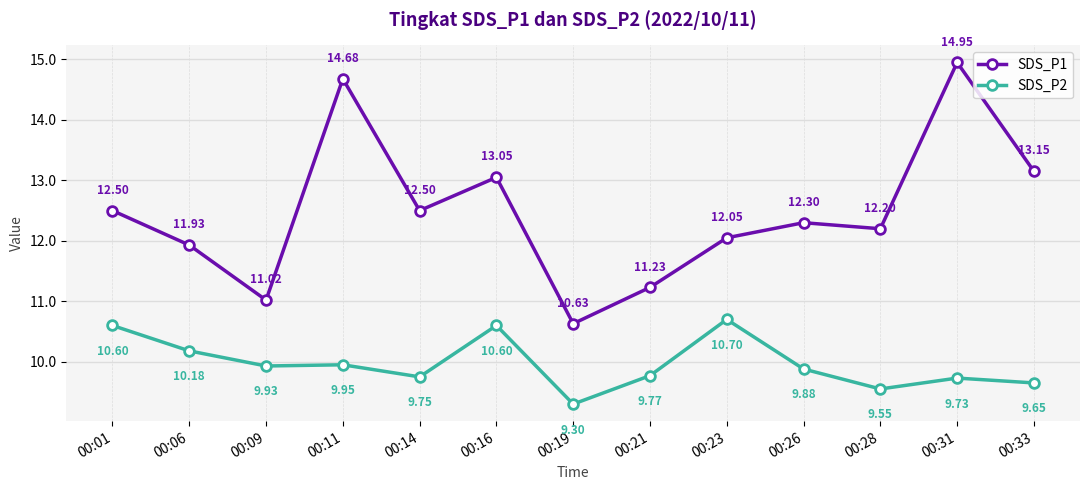

Which series changed the most between 00:01 and 00:14?

SDS_P2